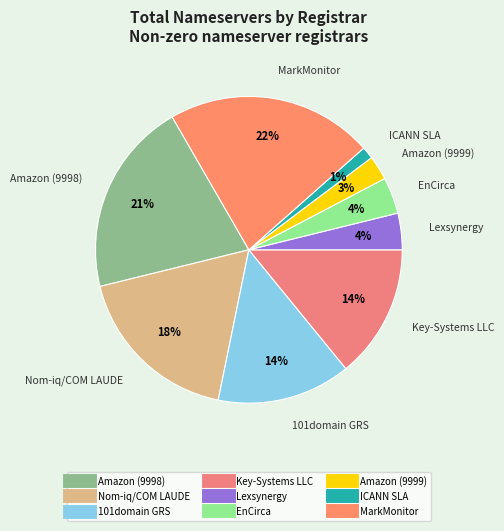

True or false: Lexsynergy accounts for 15% of the total.

False